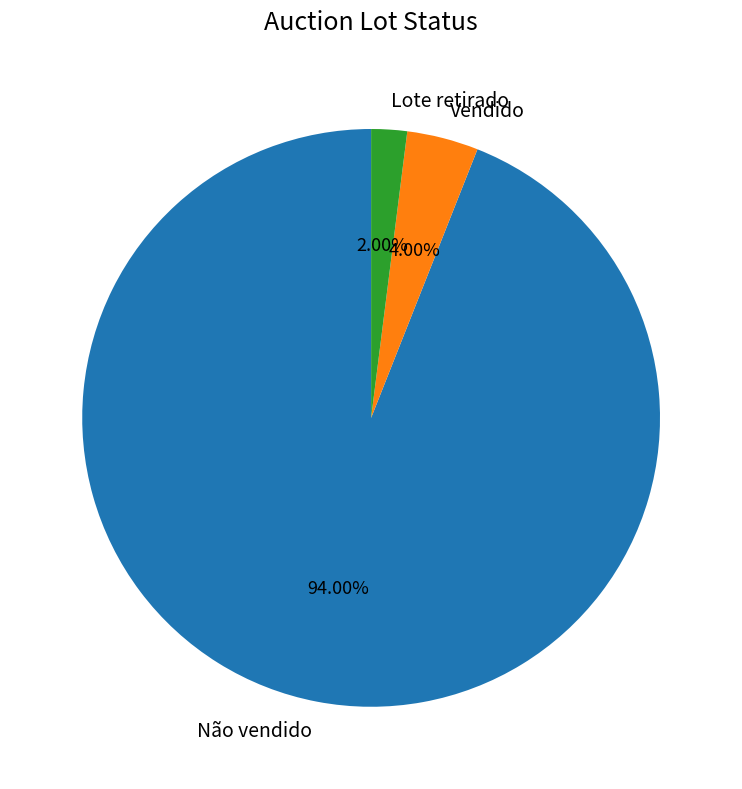

Which category accounts for the majority?

Não vendido